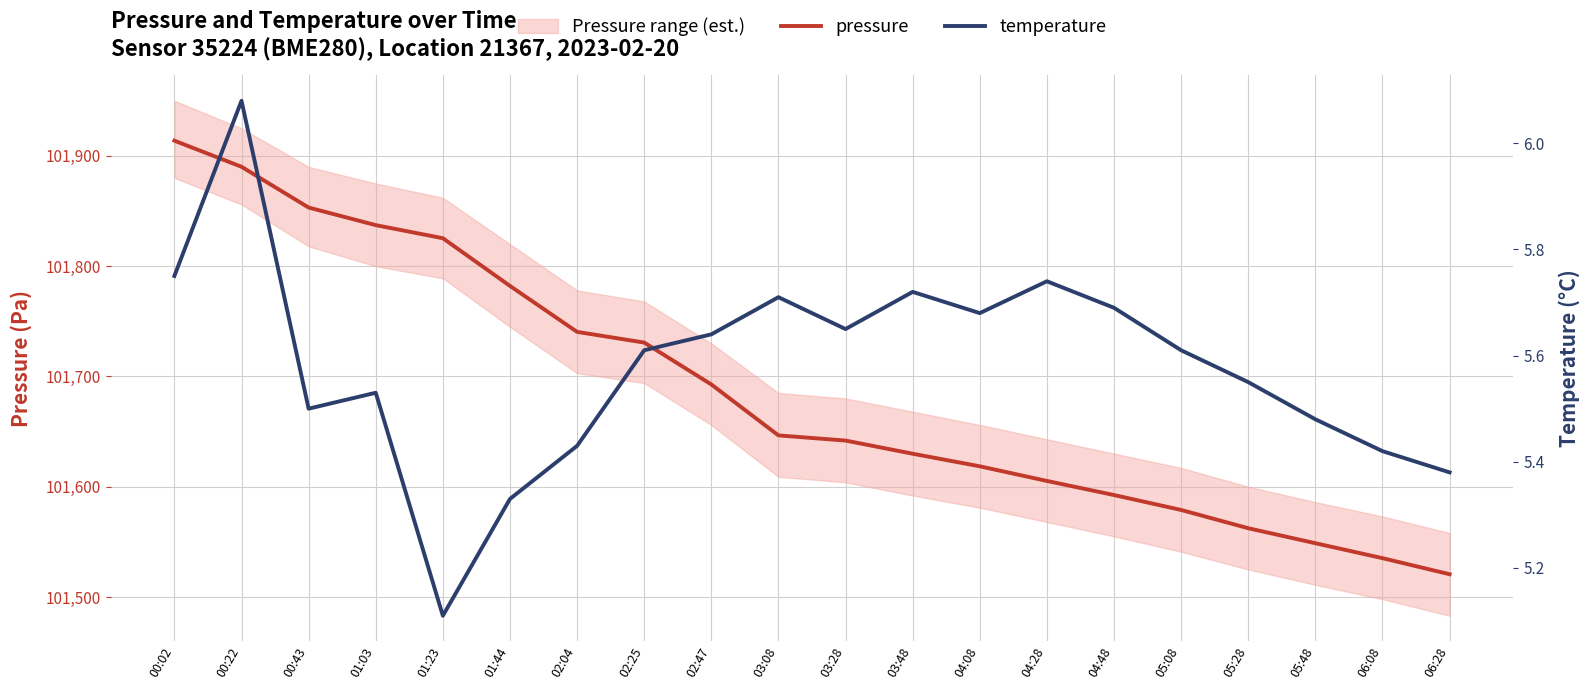

How many lines are shown in the chart?

2